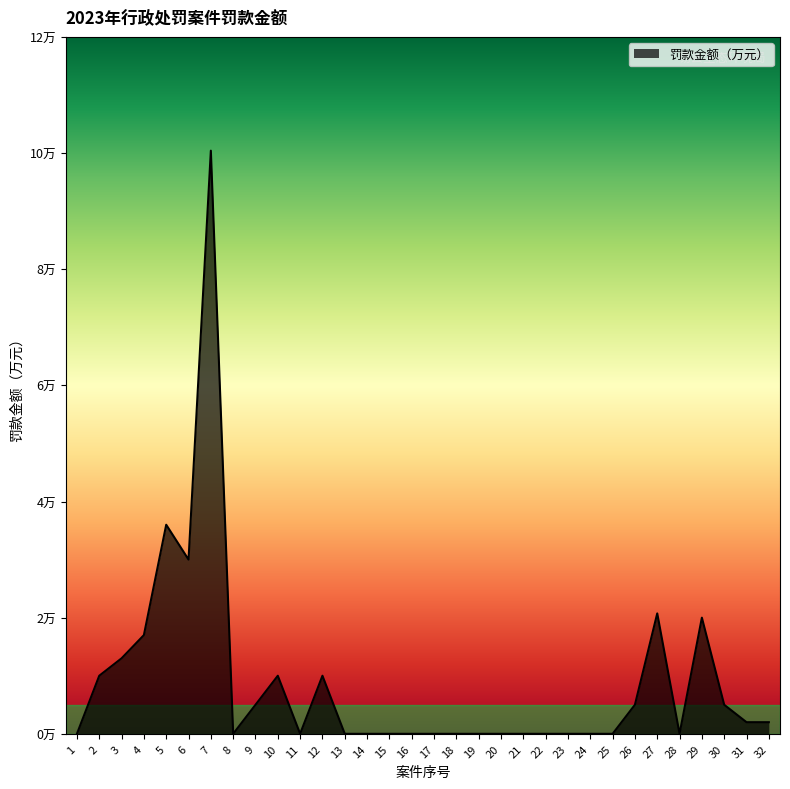

Is this an area chart (filled region under the line)?

Yes